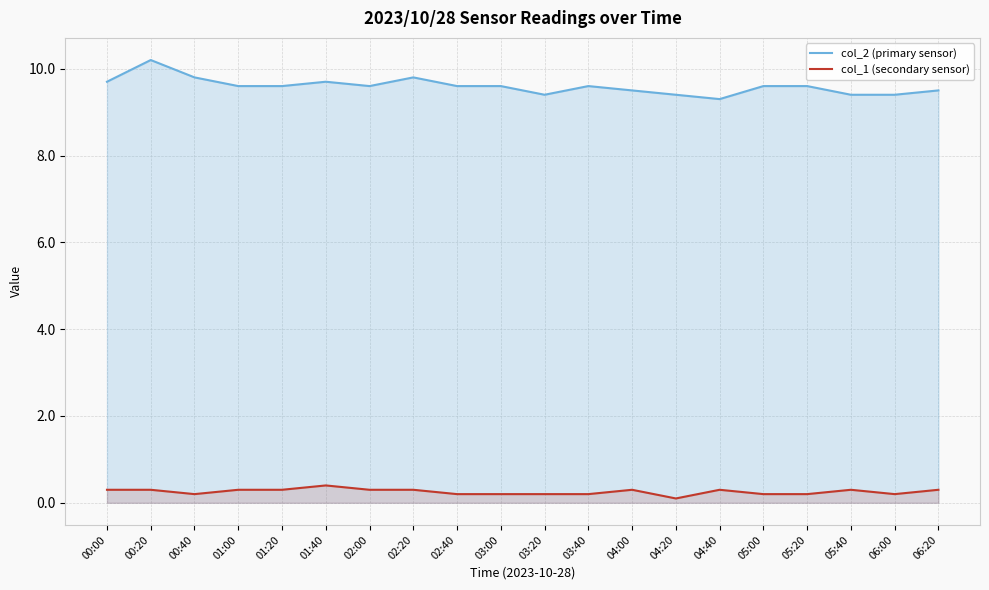

What is the sum of the col_2 (primary sensor) values at 00:00 and 02:40?

19.3